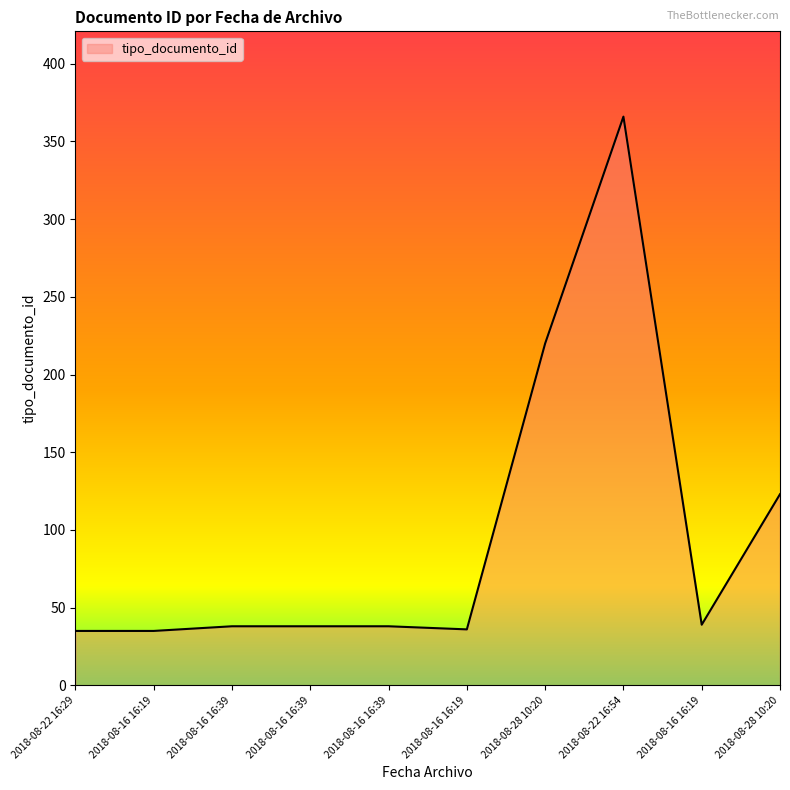

What is the average value?

97